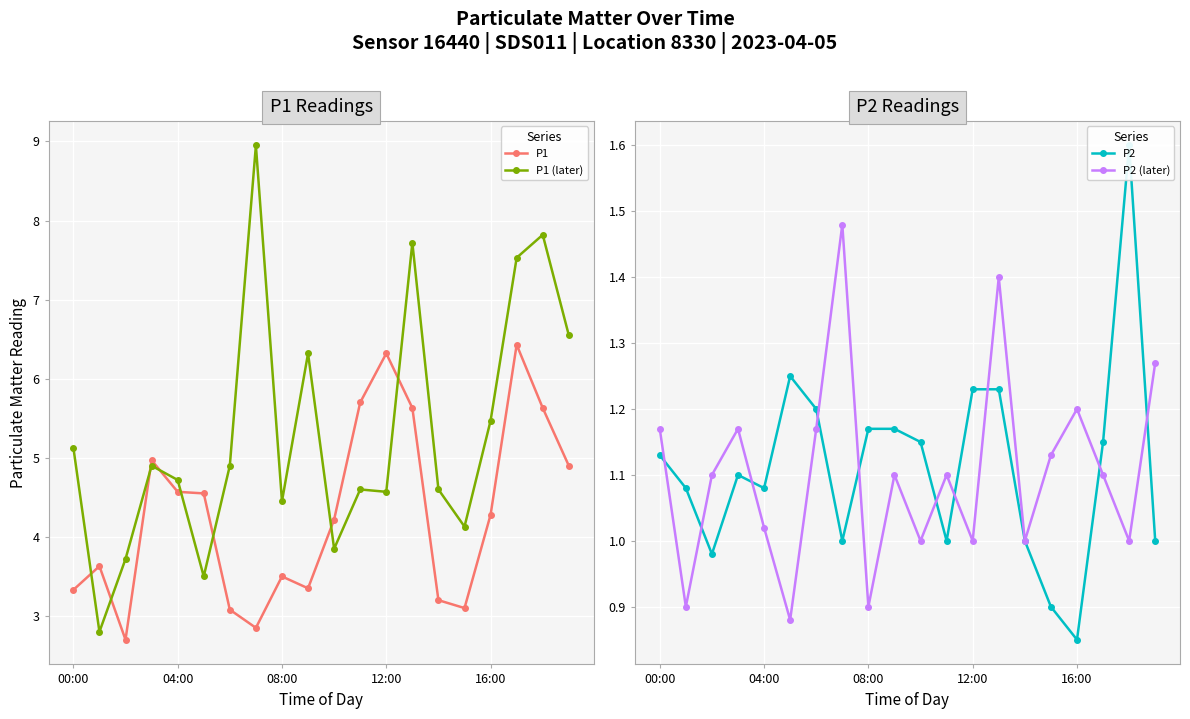

Reading right to left, list all the values displayed in this chart.

P1: 4.9	5.6	6.4	4.3	3.1	3.2	5.6	6.3	5.7	4.2	3.4	3.5	2.9	3.1	4.5	4.6	5.0	2.7	3.6	3.3
P1 (later): 6.5	7.8	7.5	5.5	4.1	4.6	7.7	4.6	4.6	3.9	6.3	4.5	8.9	4.9	3.5	4.7	4.9	3.7	2.8	5.1
P2: 1.0	1.6	1.1	0.8	0.9	1.0	1.2	1.2	1.0	1.1	1.2	1.2	1.0	1.2	1.2	1.1	1.1	1.0	1.1	1.1
P2 (later): 1.3	1.0	1.1	1.2	1.1	1.0	1.4	1.0	1.1	1.0	1.1	0.9	1.5	1.2	0.9	1.0	1.2	1.1	0.9	1.2